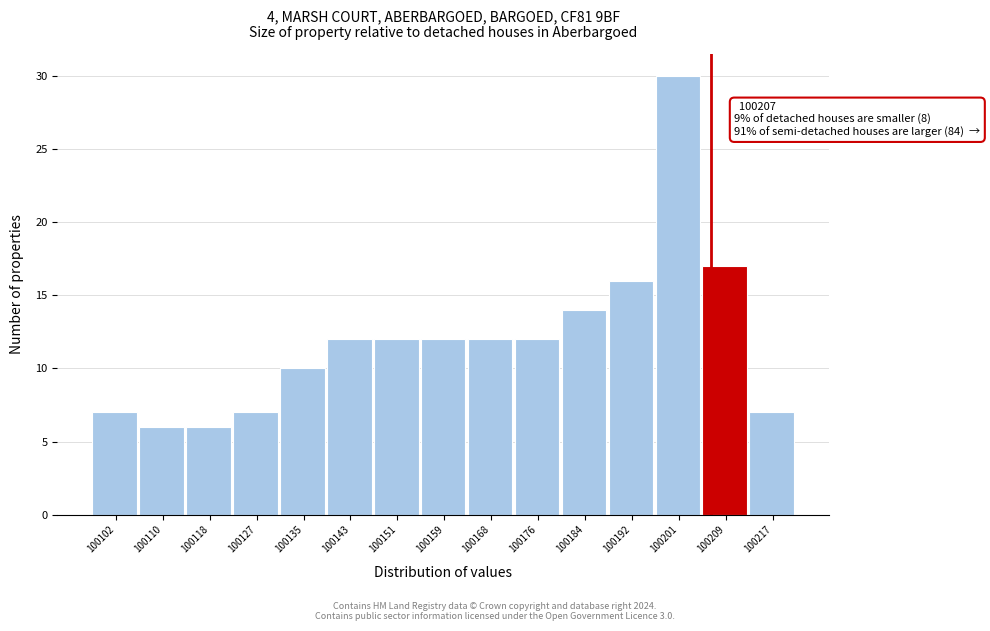

Which range on the x-axis has the tallest bar?

100197 to 100205